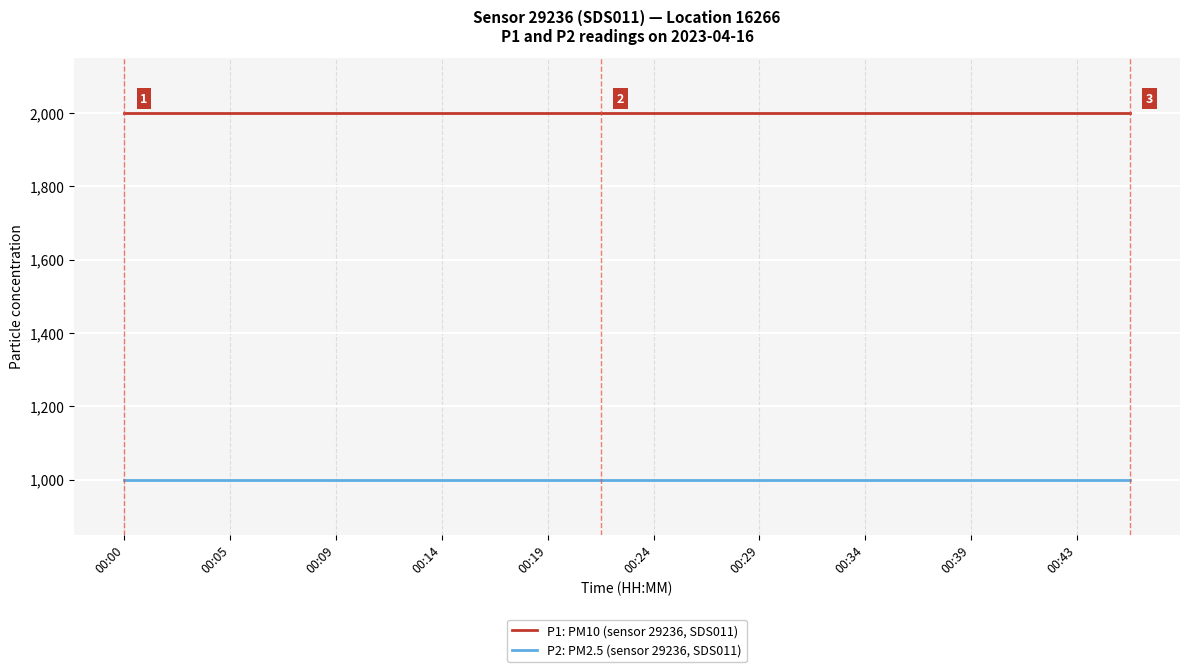

Count the number of data series in this chart.

2